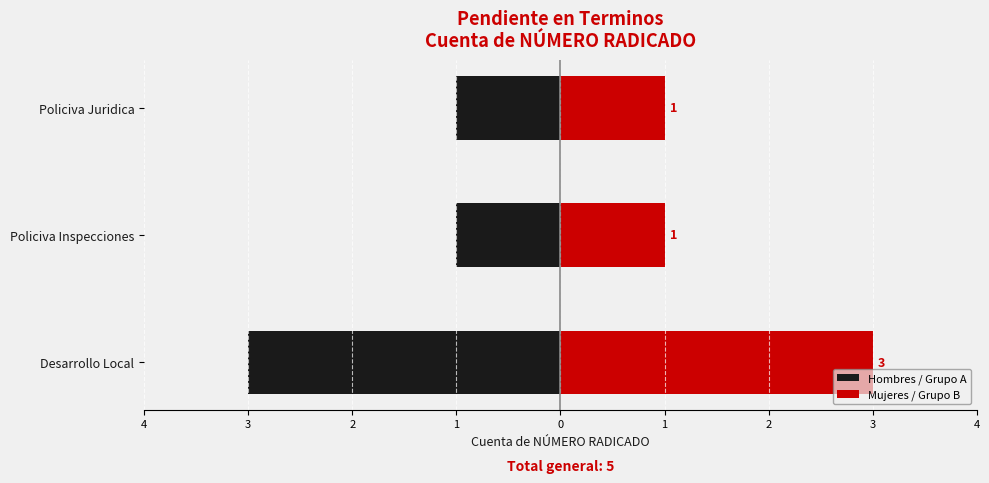

How many bars are there in total?

6